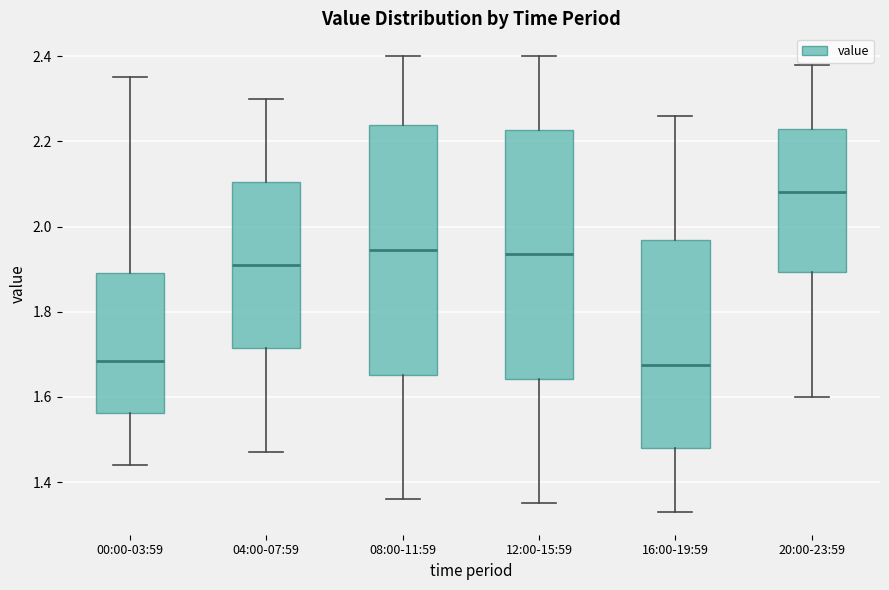

Reading left to right, transcribe this box plot: for each box, give where its median line is, the range the box spans, and where its two whiskers end, as read against the y-axis. The values are not printed on the chart, so give them approximately, as read against the axis.

00:00-03:59: median 1.68, box 1.56 to 1.90, whiskers 1.44 to 2.36
04:00-07:59: median 1.92, box 1.72 to 2.10, whiskers 1.48 to 2.30
08:00-11:59: median 1.94, box 1.66 to 2.24, whiskers 1.36 to 2.40
12:00-15:59: median 1.94, box 1.64 to 2.22, whiskers 1.36 to 2.40
16:00-19:59: median 1.68, box 1.48 to 1.96, whiskers 1.34 to 2.26
20:00-23:59: median 2.08, box 1.90 to 2.24, whiskers 1.60 to 2.38